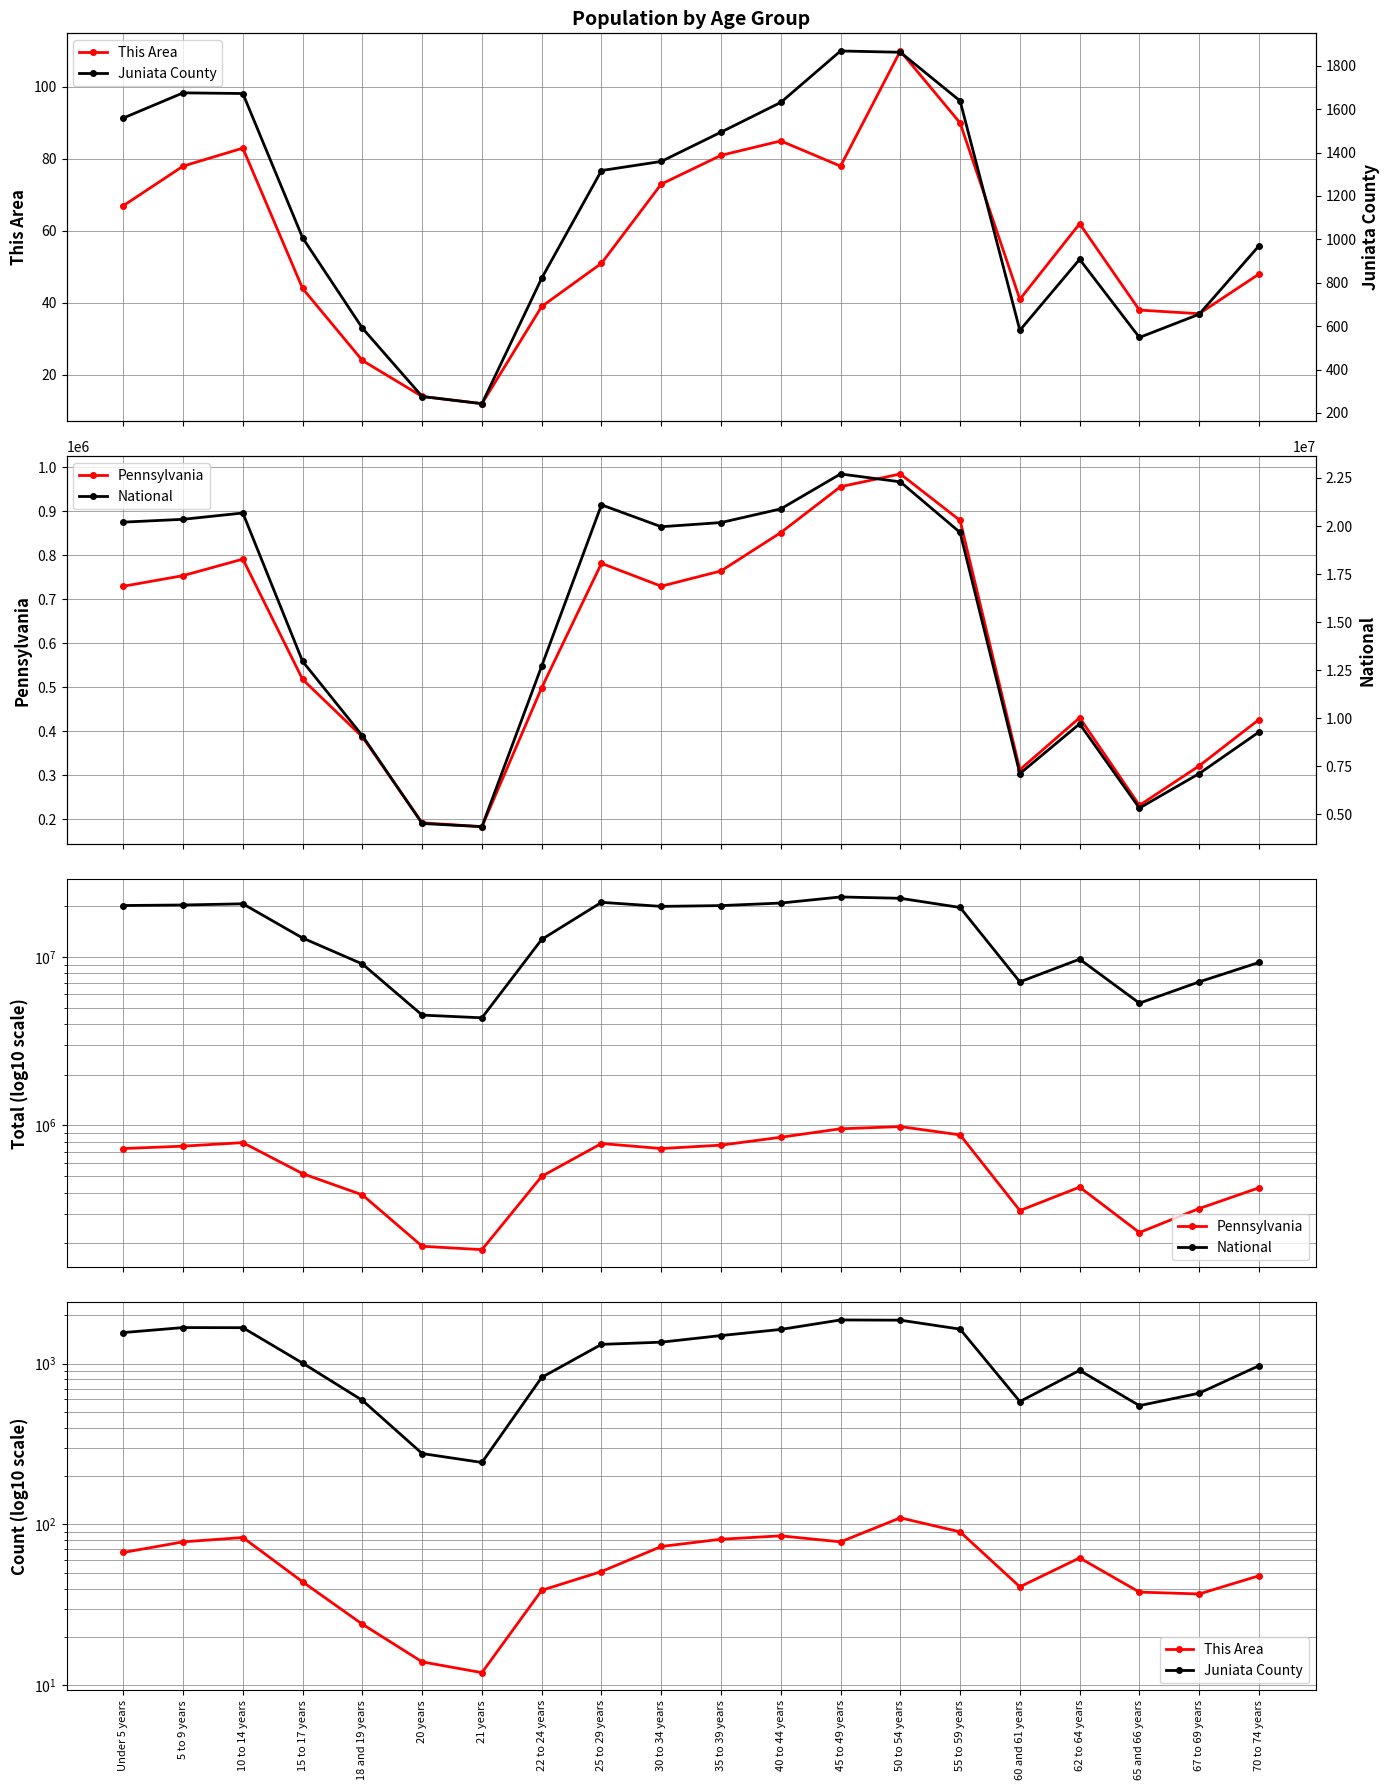

What is the label of the 7th point from the left?

21 years